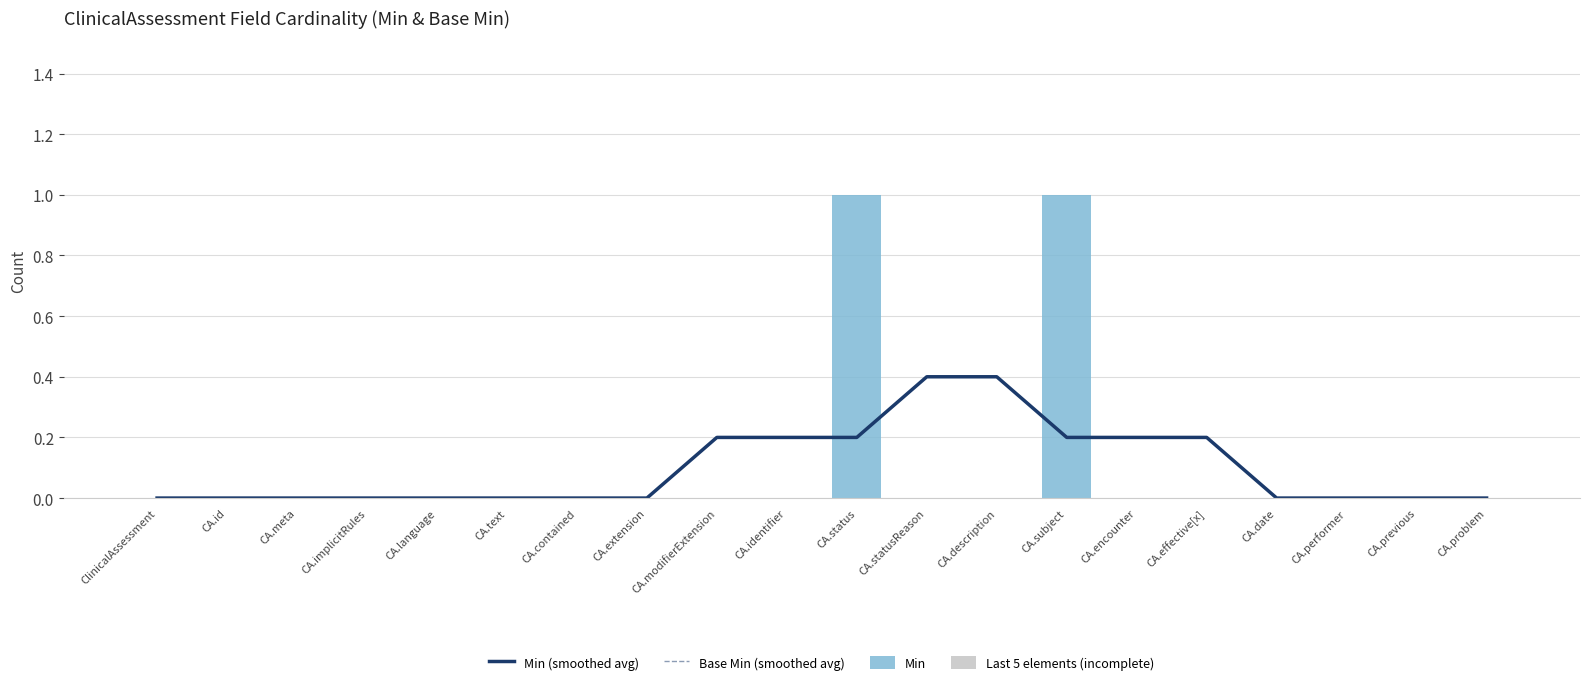

How many values are between 0 and 1?

20